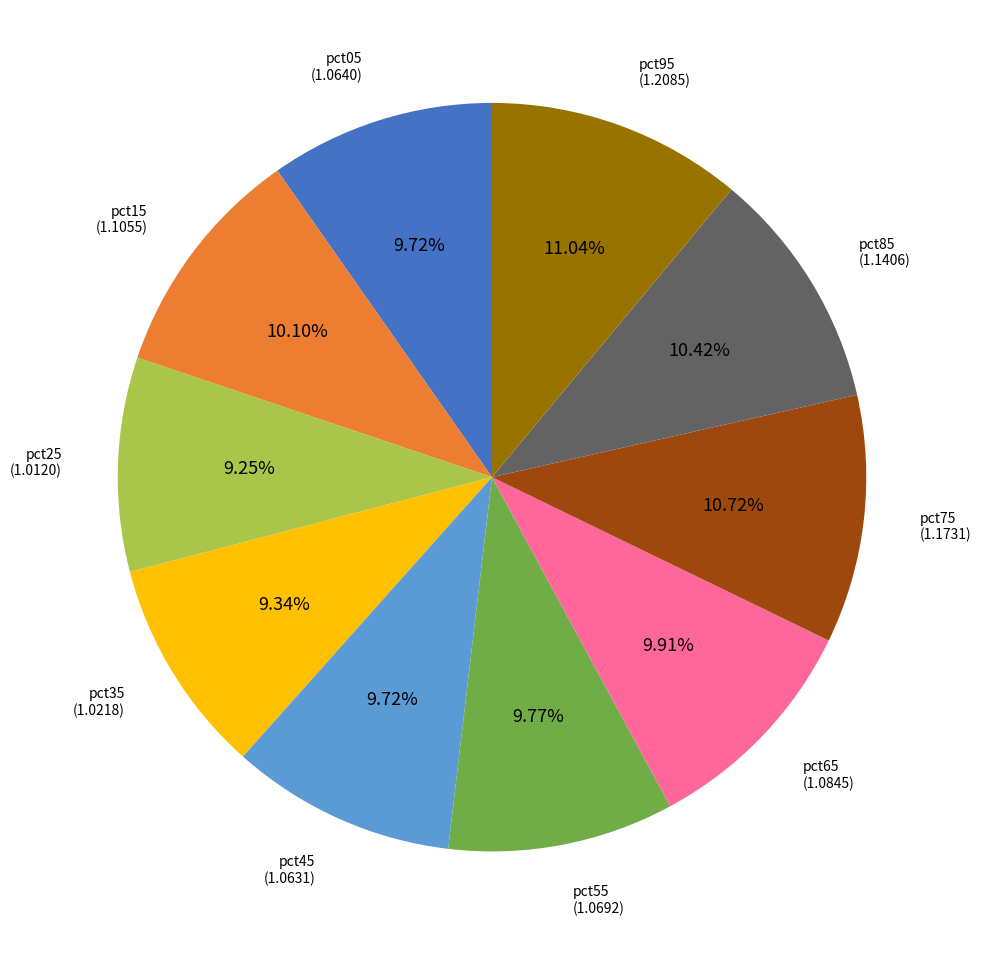

Between pct35 and pct65, which is larger?

pct65